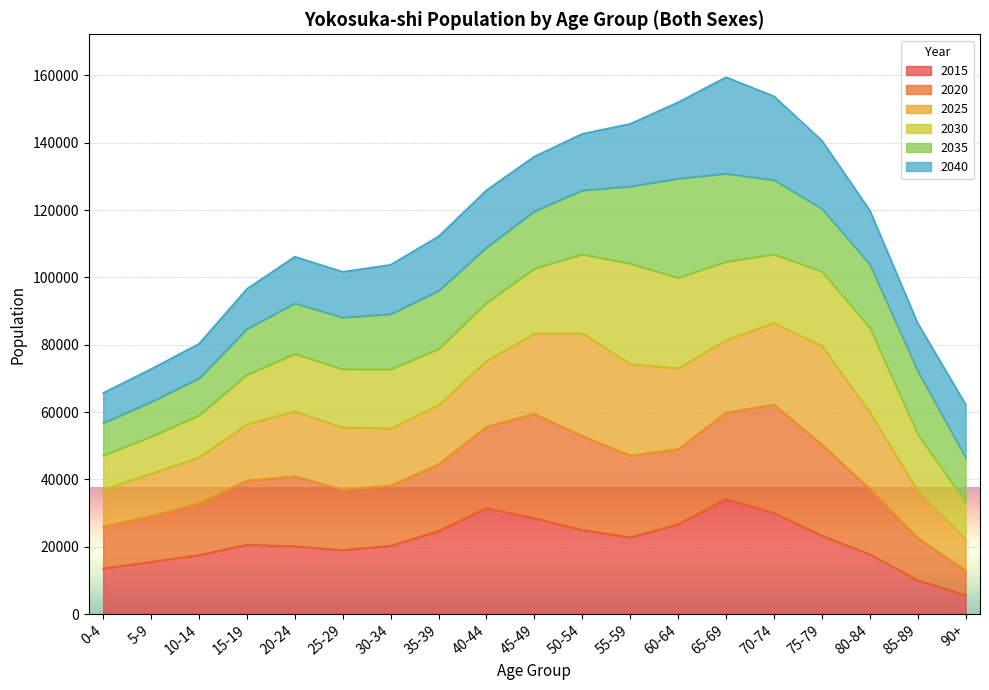

What is the total value across all series at 50-54?

142637